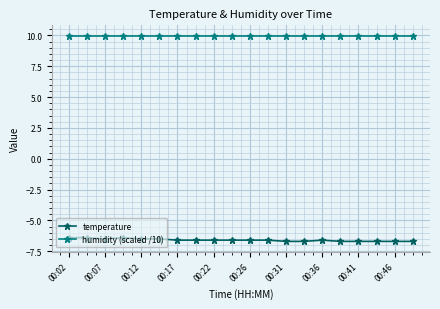

What is the maximum value for humidity (scaled /10)?

10.0